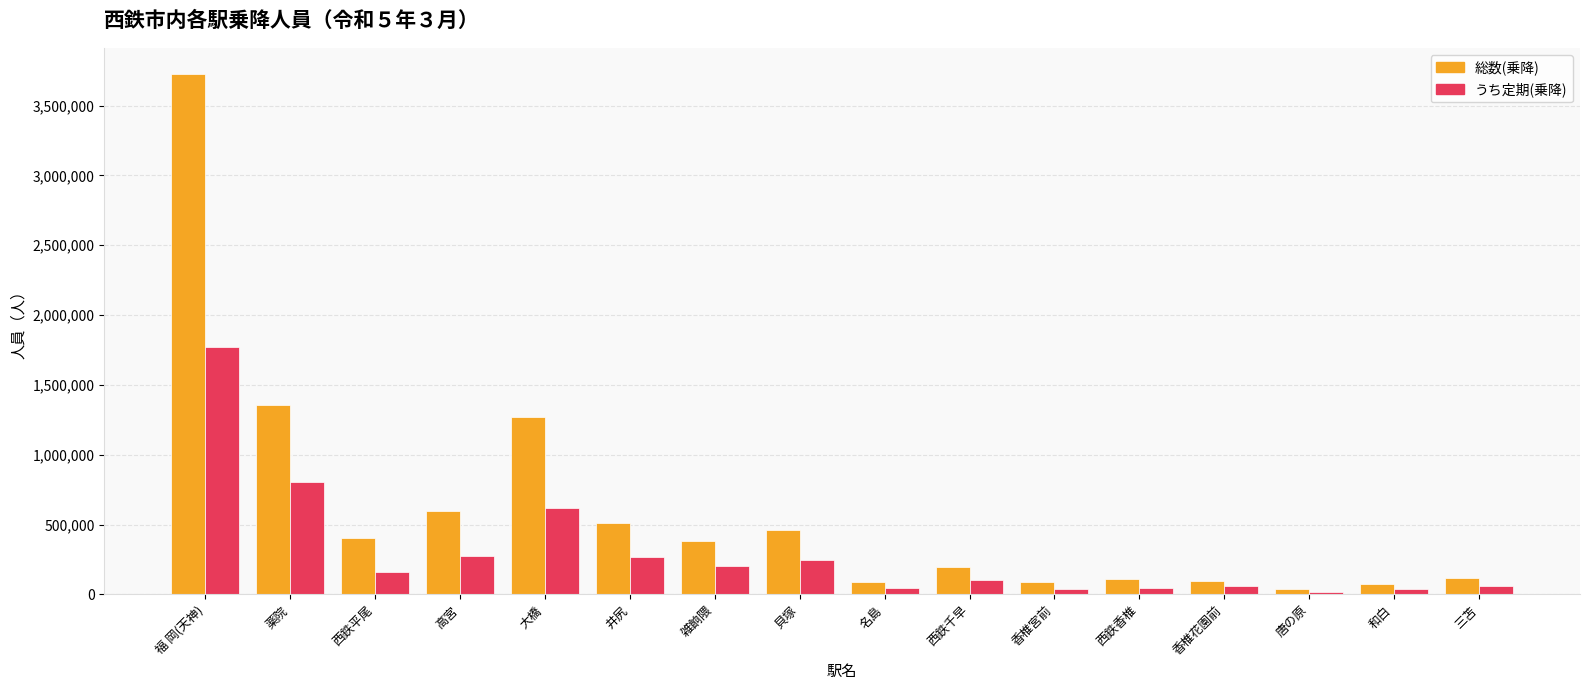

What is the smallest value displayed?

14128